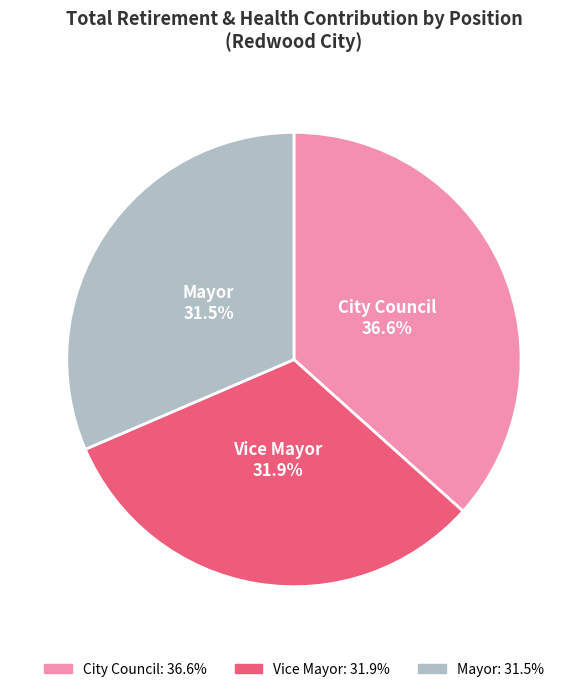

Is there a majority slice in this chart?

No